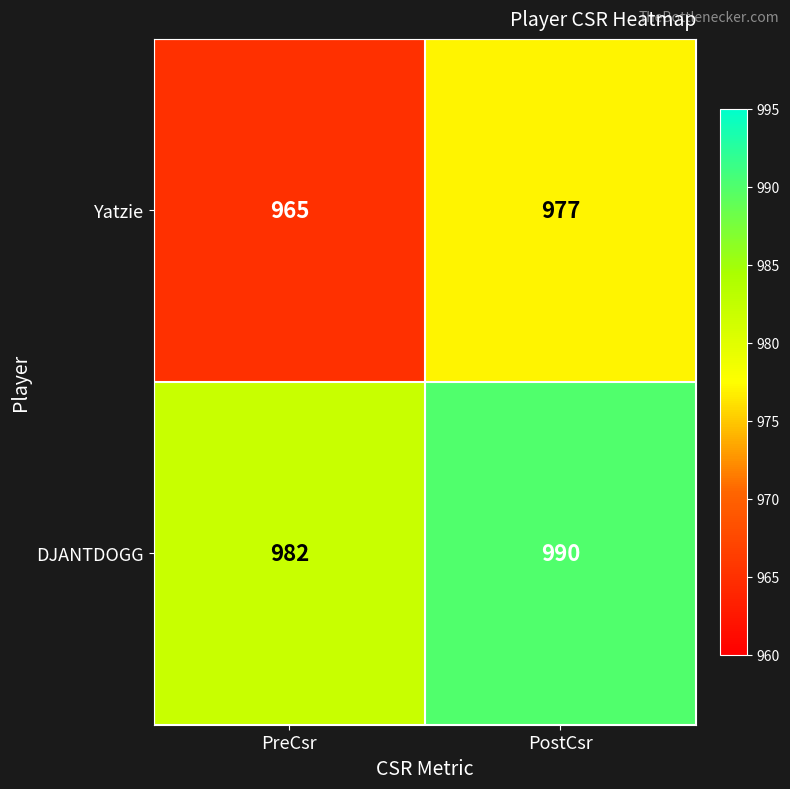

What is the difference between the highest and lowest values at PreCsr?

17